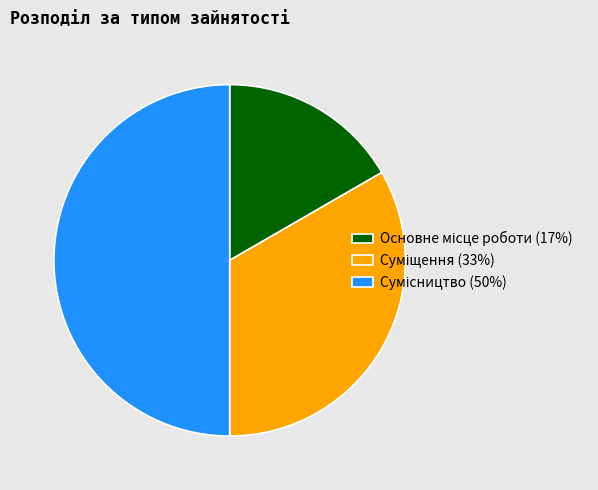

To the nearest percent, what percentage of the pie is Основне місце роботи?

17%